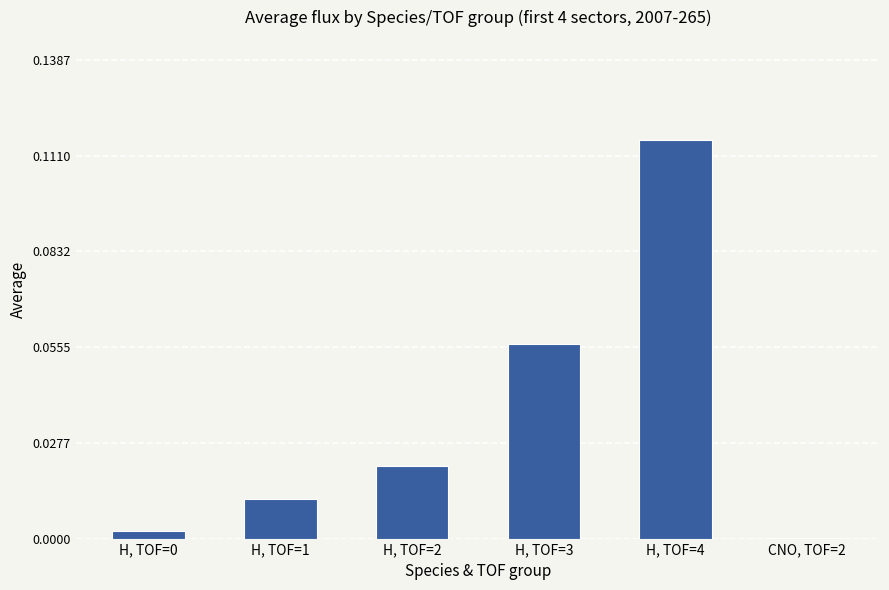

The chart shows a value of 0.0 at H, TOF=2. True or false?

True